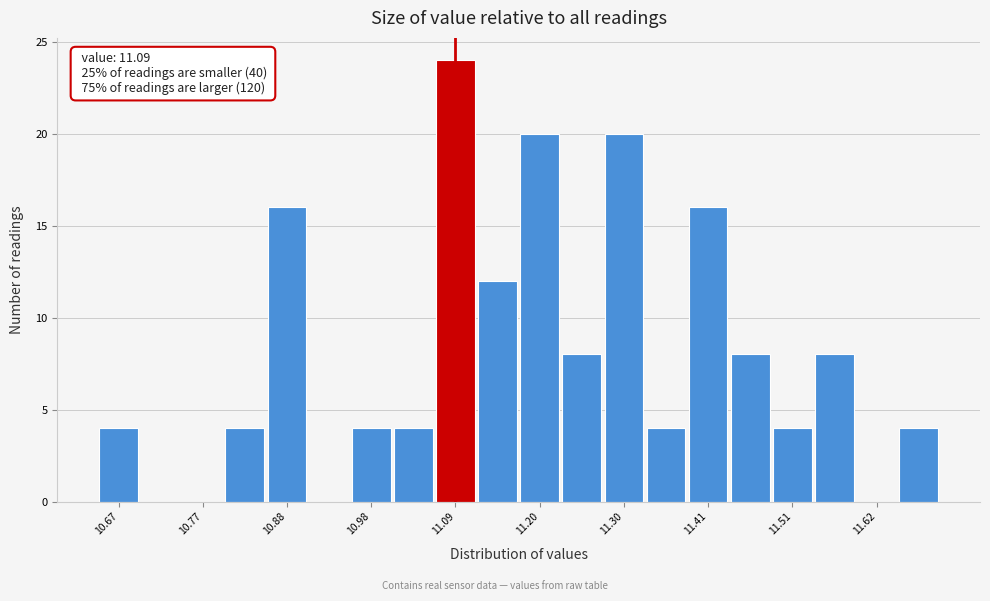

Around what value on the x-axis is the tallest bar? Give the approximate position of its centre, as read against the axis.

11.10